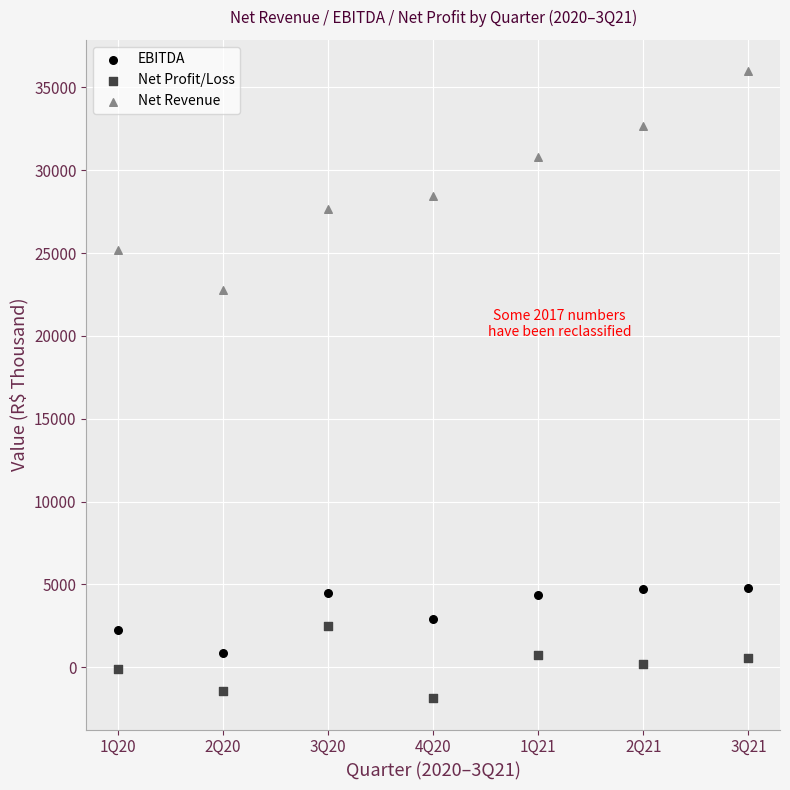

Across all data points, what is the range of Y values (max minus min)?

37836.0